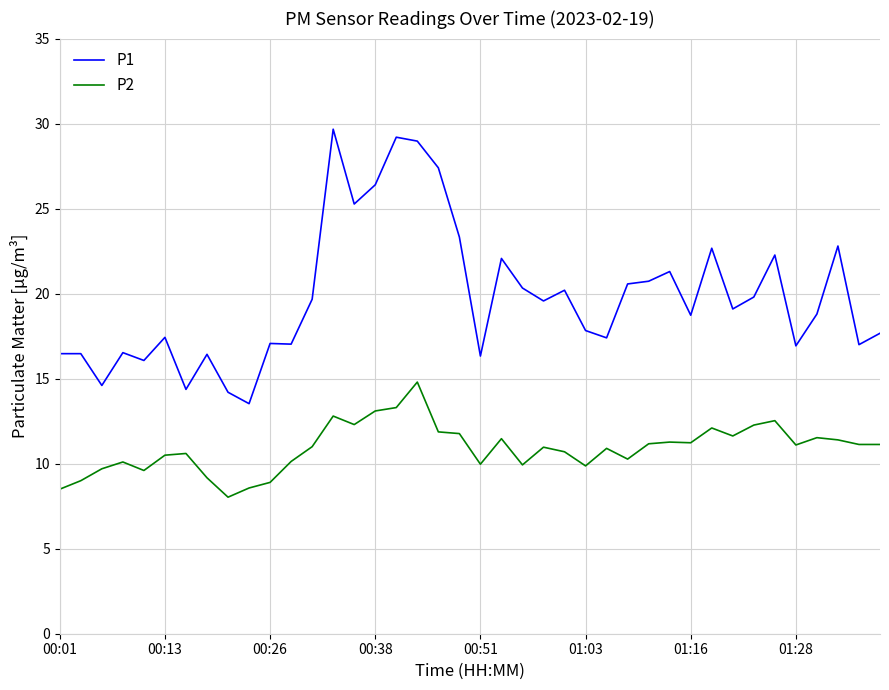

What is the difference between the maximum and minimum values in the P2 series?

6.8